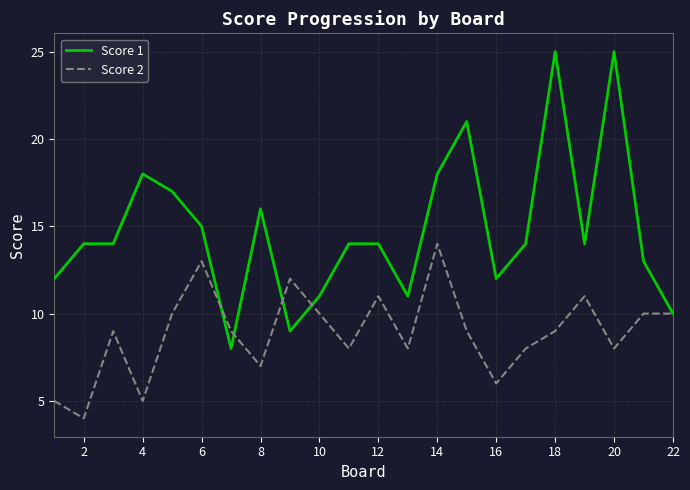

Reading right to left, transcribe all the data shown in this chart.

Score 1: 10	13	25	14	25	14	12	21	18	11	14	14	11	9	16	8	15	17	18	14	14	12
Score 2: 10	10	8	11	9	8	6	9	14	8	11	8	10	12	7	9	13	10	5	9	4	5